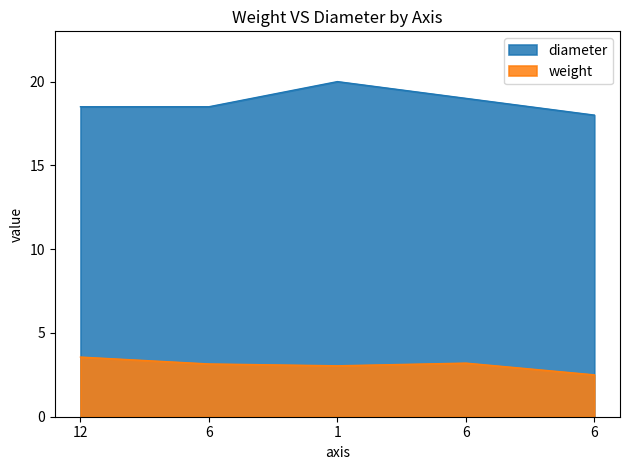

True or false: weight has a value of 1.2 at 1.

False